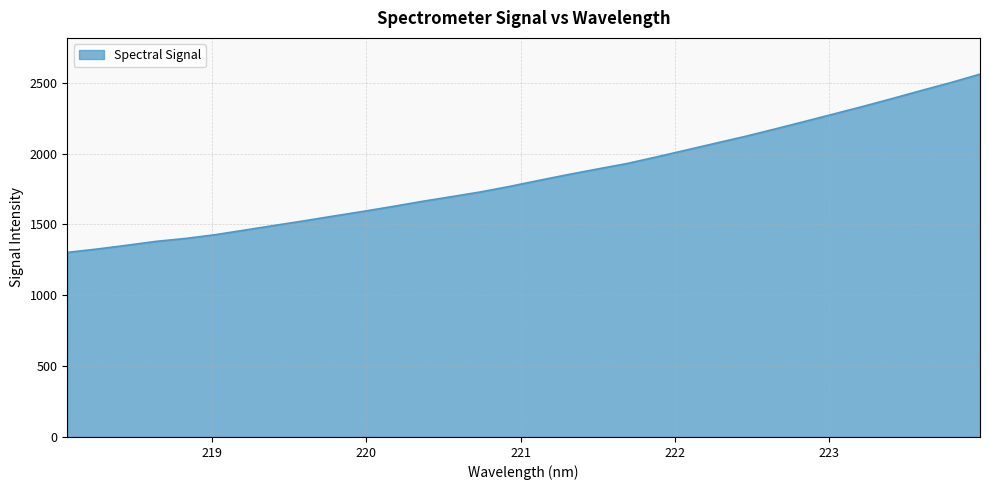

What is the difference between the maximum and minimum values?

1257.7